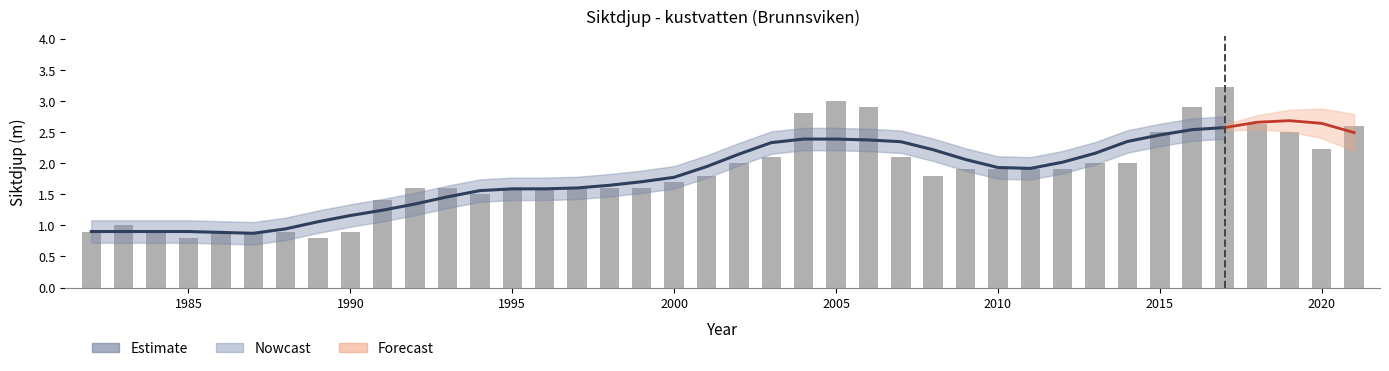

What is the change in value from 1983 to 2001?

+0.8